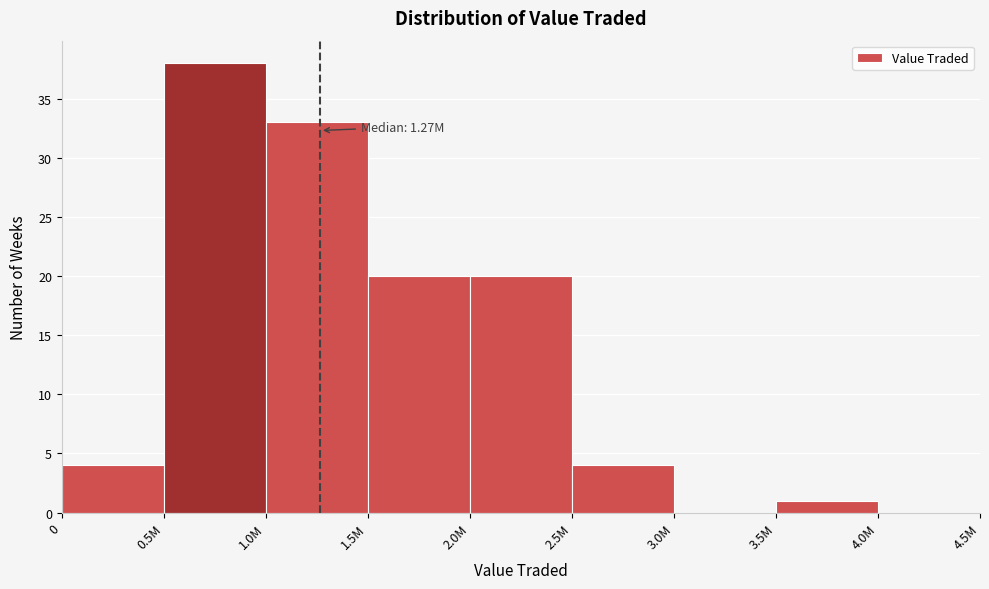

Reading right to left, list all the values displayed in this chart.

4.0M=0	3.5M=1	3.0M=0	2.5M=4	2.0M=20	1.5M=20	1.0M=33	0.5M=38	0=4